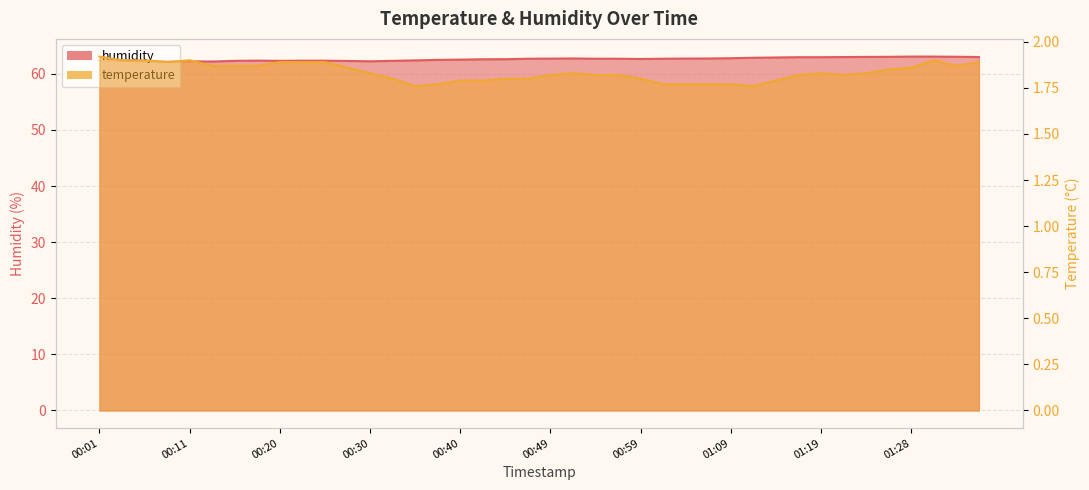

Which series changed the most between 01:16 and 01:33?

humidity